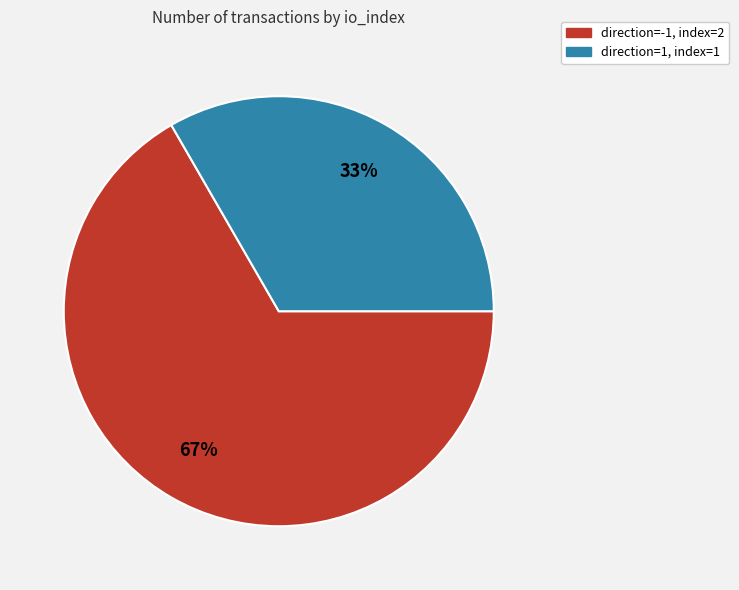

How many slices are in this pie chart?

2